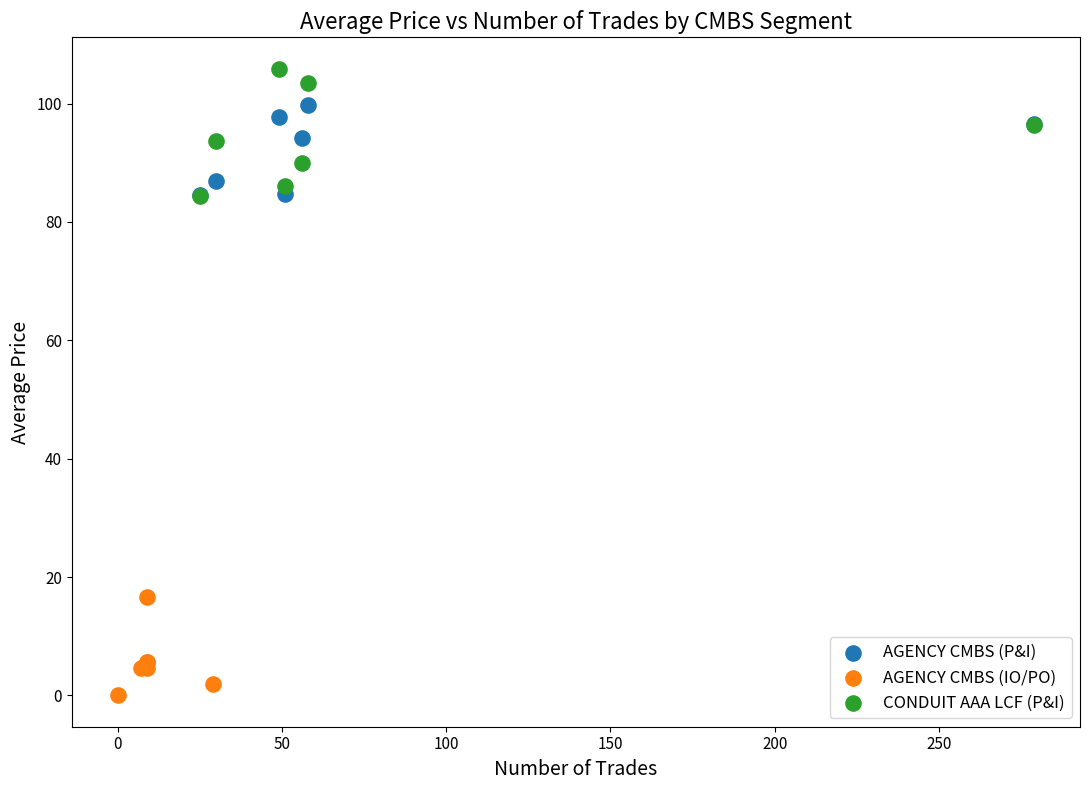

Which series contains the highest Y value?

CONDUIT AAA LCF (P&I)